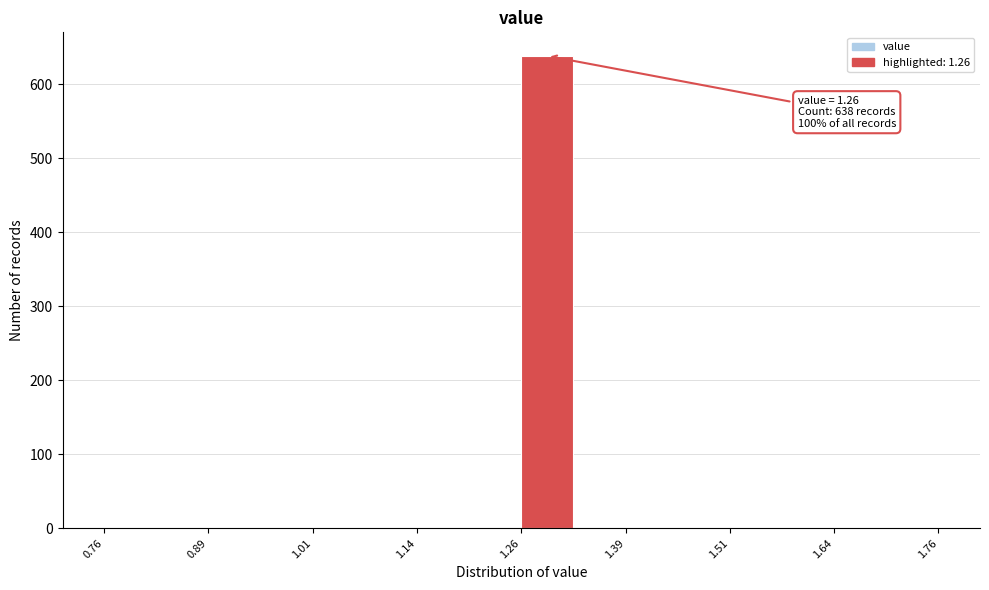

Around what value on the x-axis is the tallest bar? Give the approximate position of its centre, as read against the axis.

1.30